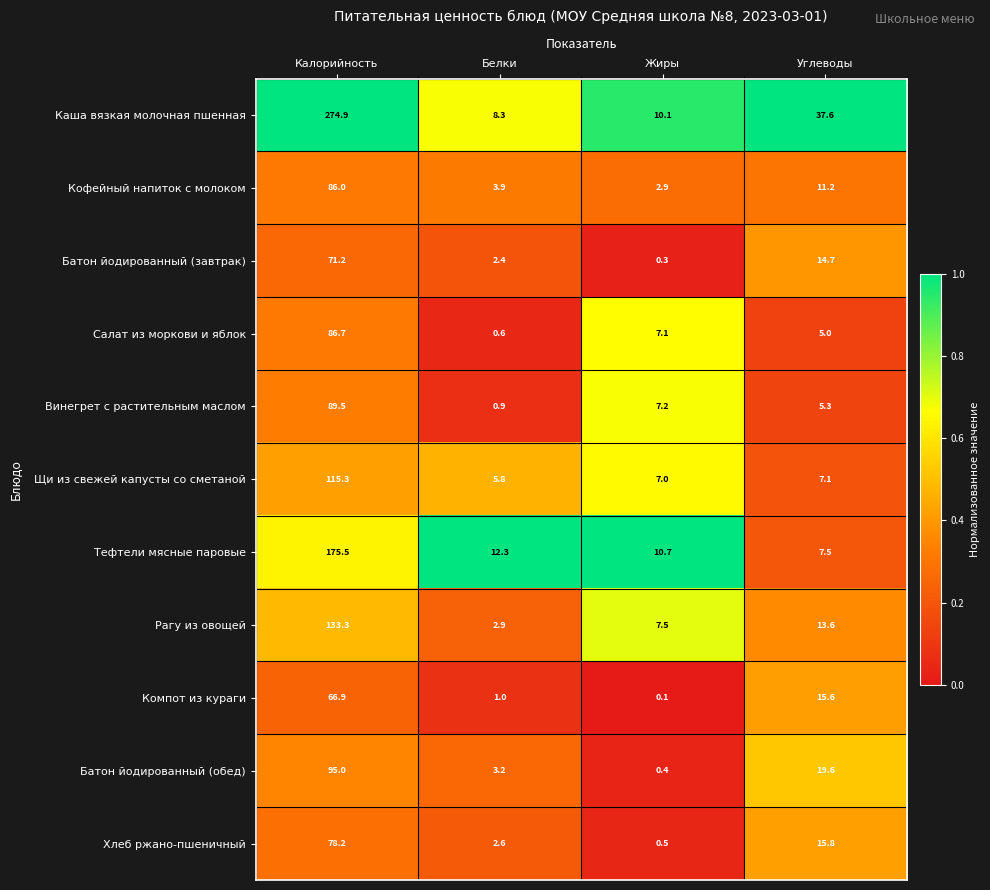

What is the spread (max minus min) of values at Калорийность?

208.0